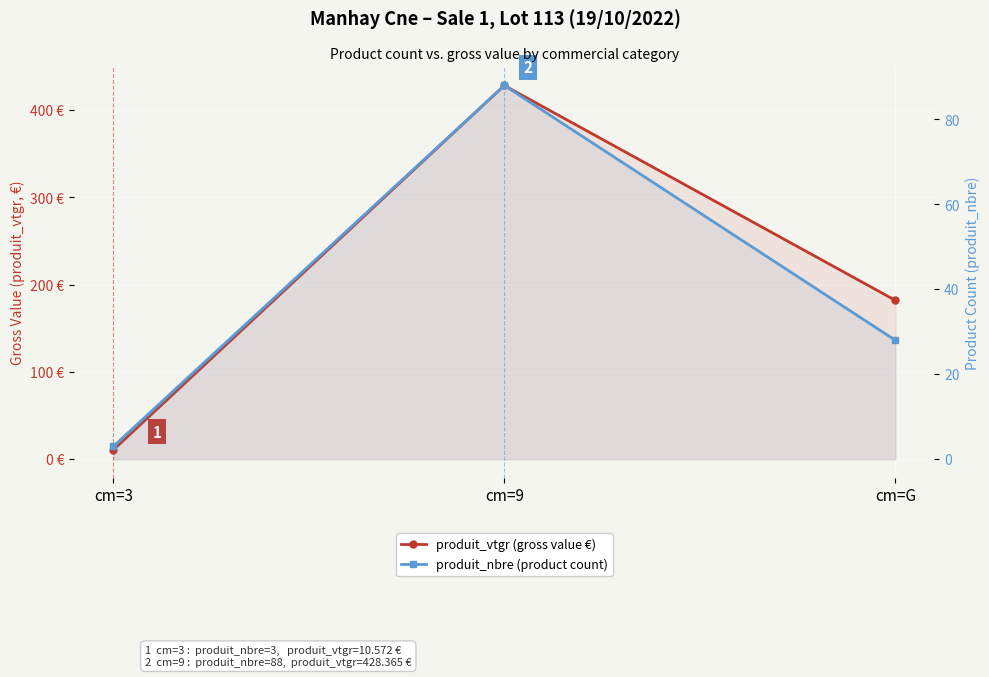

Reading left to right, what are all the values shown in this chart?

produit_vtgr (gross value €): 10.6	428.4	182.1
produit_nbre (product count): 3.0	88.0	28.0